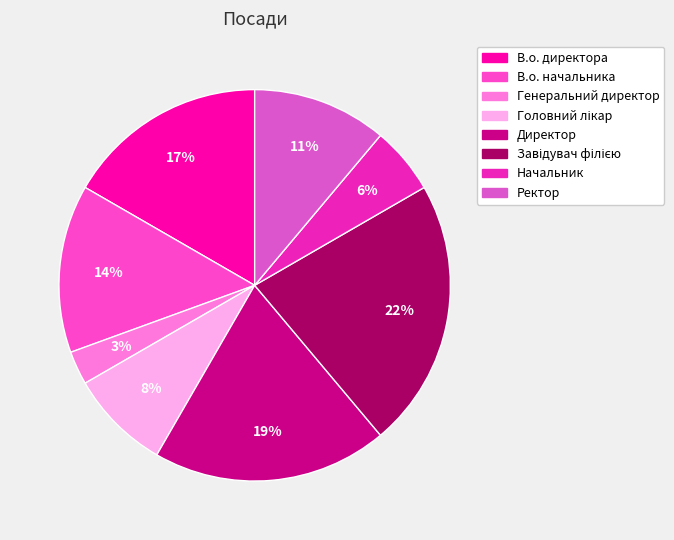

Which slice is the largest?

Завідувач філією